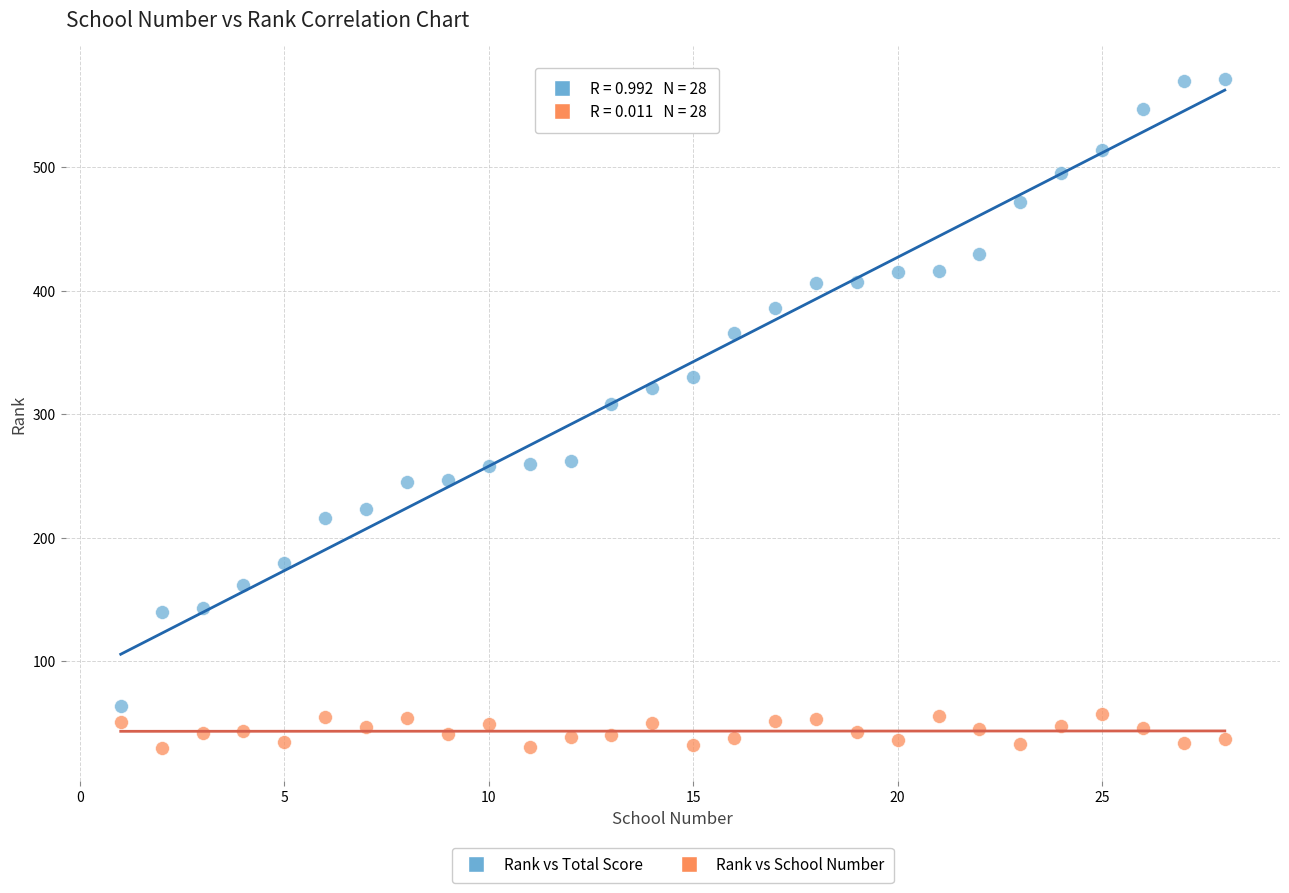

Which series has the largest Y range (max minus min)?

Rank vs Total Score